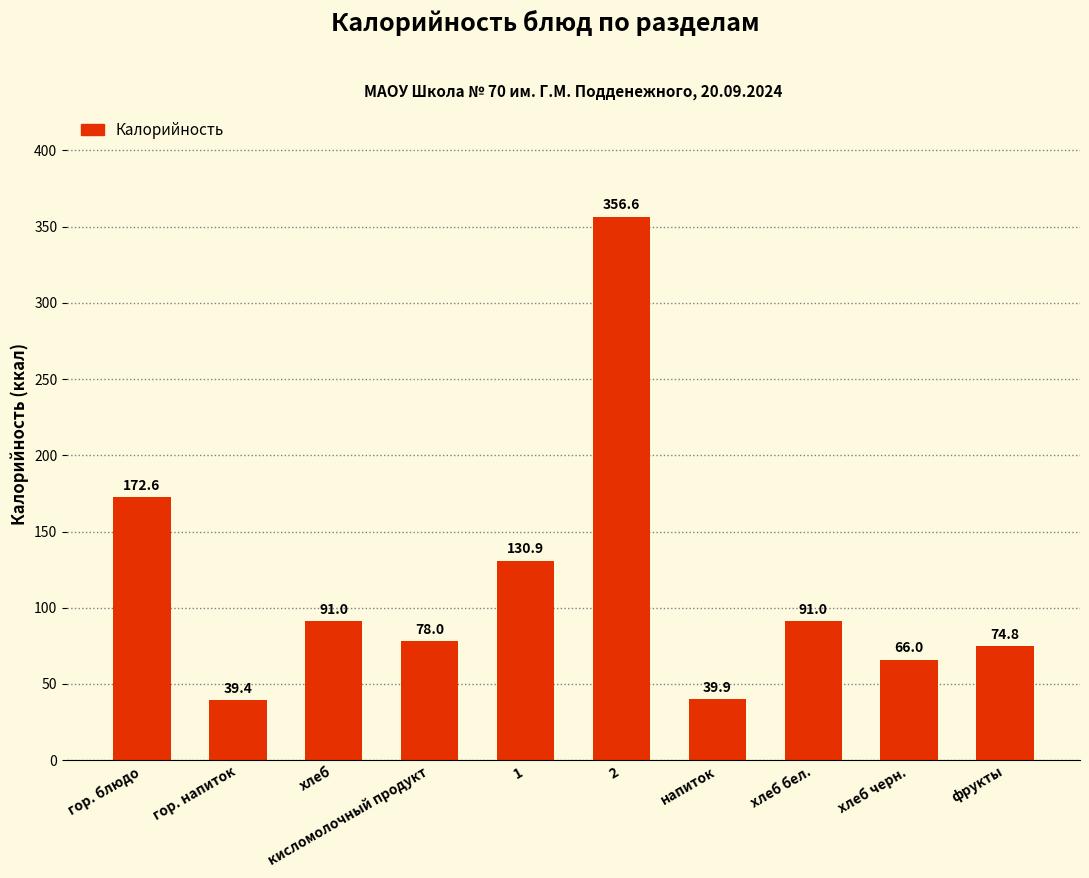

True or false: the data shows 30.2 at хлеб черн..

False